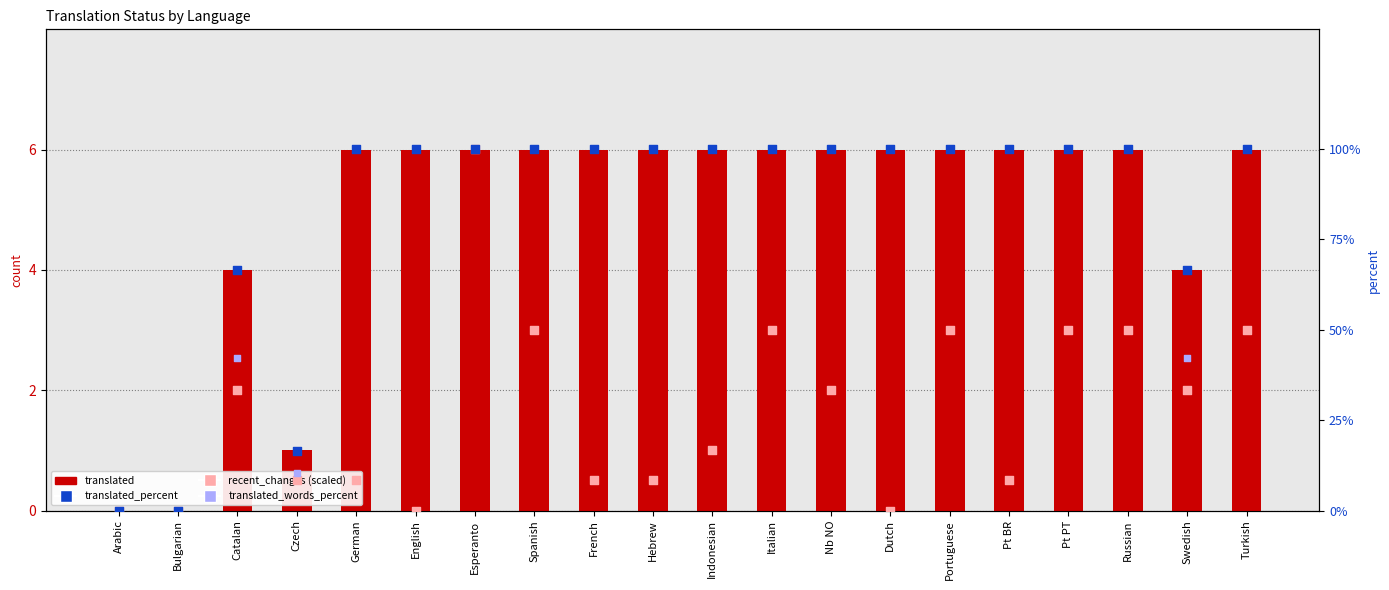

Which series has the largest Y range (max minus min)?

translated_percent